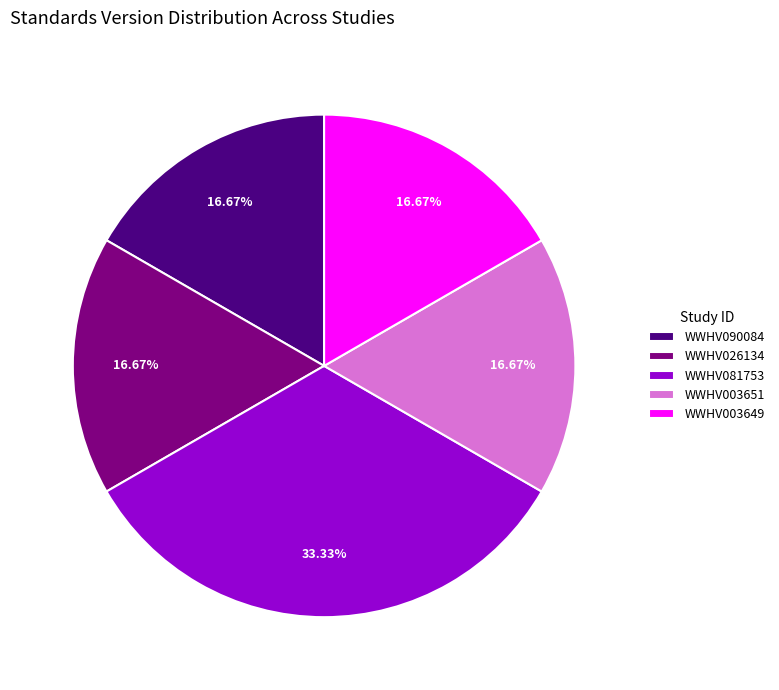

Is the sum of WWHV003649 and WWHV090084 greater than half?

No